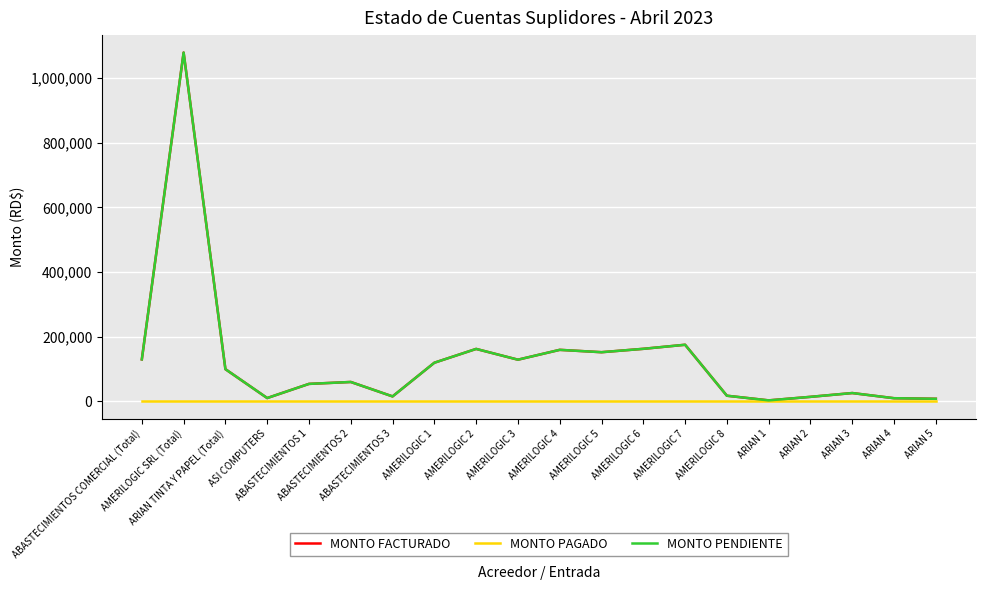

Rank the categories by MONTO PENDIENTE value from highest to lowest.

AMERILOGIC SRL (Total), AMERILOGIC 7, AMERILOGIC 6, AMERILOGIC 2, AMERILOGIC 4, AMERILOGIC 5, ABASTECIMIENTOS COMERCIAL (Total), AMERILOGIC 3, AMERILOGIC 1, ARIAN TINTA Y PAPEL (Total), ABASTECIMIENTOS 2, ABASTECIMIENTOS 1, ARIAN 3, AMERILOGIC 8, ABASTECIMIENTOS 3, ARIAN 2, ASI COMPUTERS, ARIAN 4, ARIAN 5, ARIAN 1